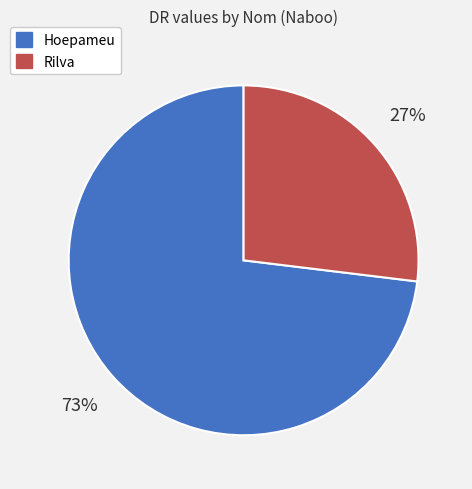

To the nearest percent, what percentage of the pie is Rilva?

27%